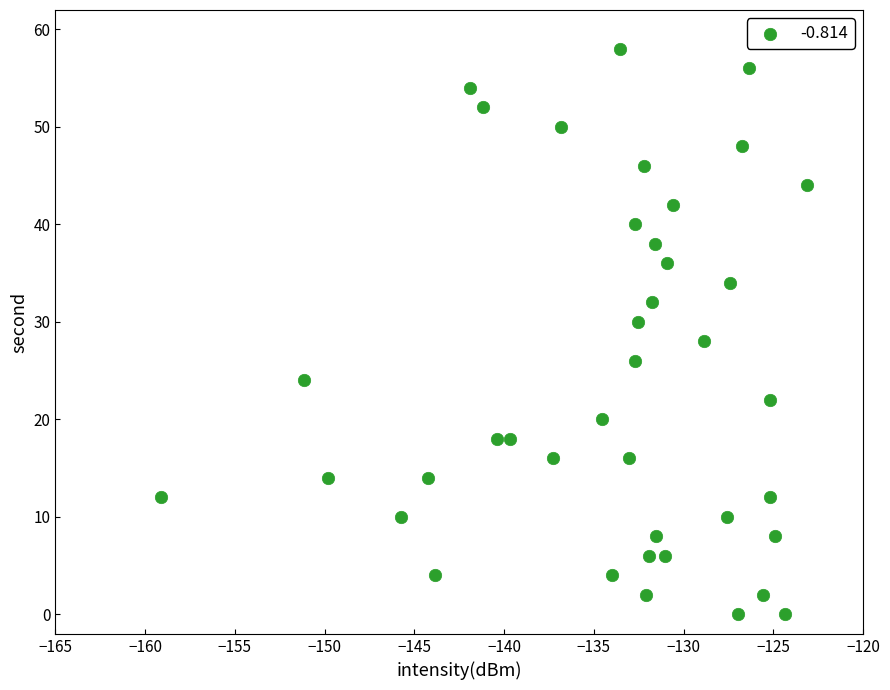

What is the range of Y values (max minus min)?

58